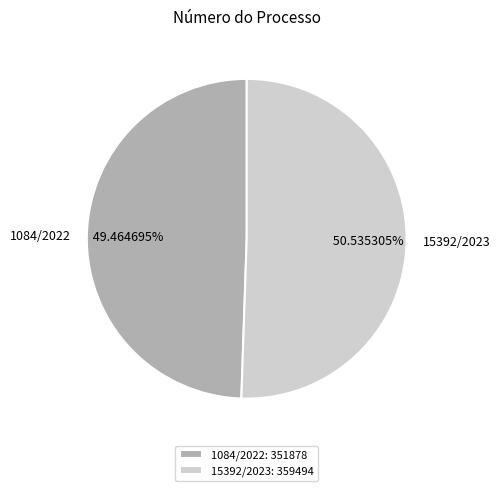

What portion of the pie excludes 1084/2022?

50.5%